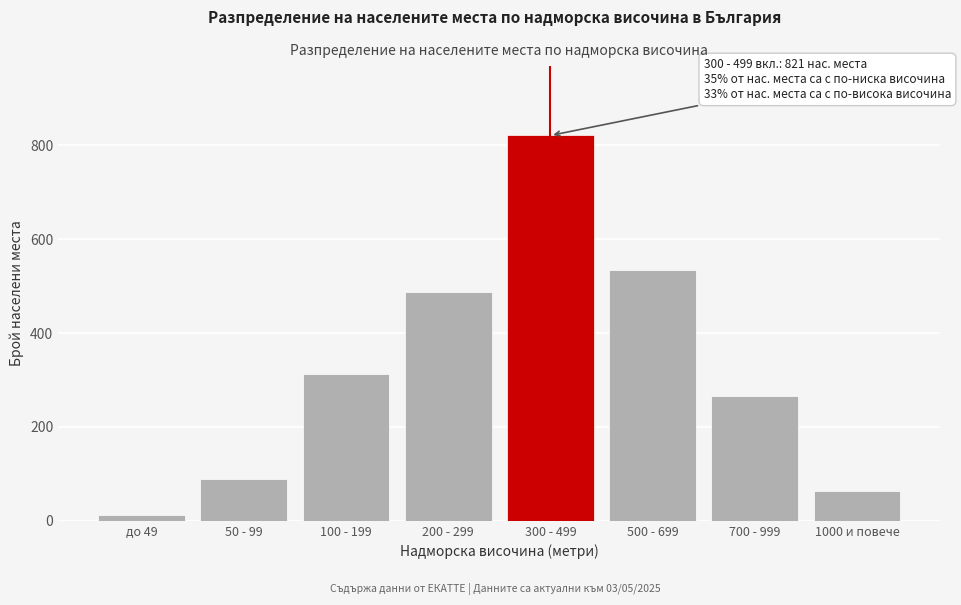

Reading right to left, list all the values displayed in this chart.

63	267	534	821	487	312	89	12